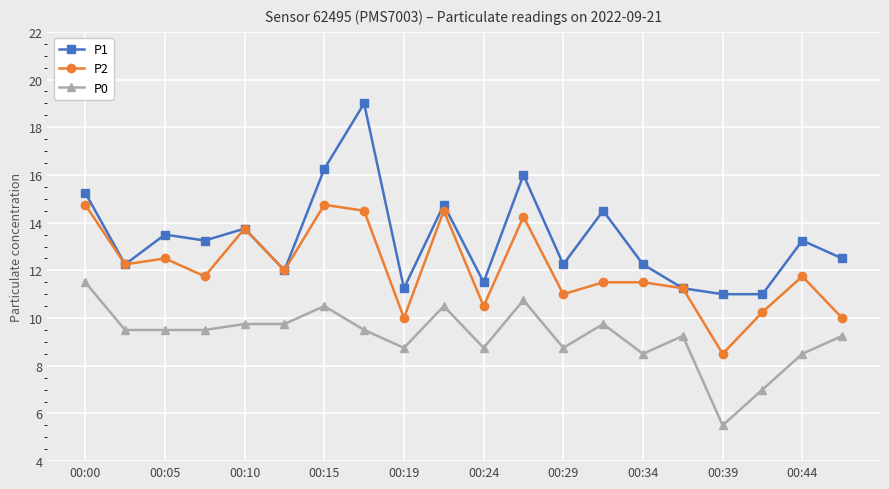

True or false: P2 and P0 cross at least once.

False